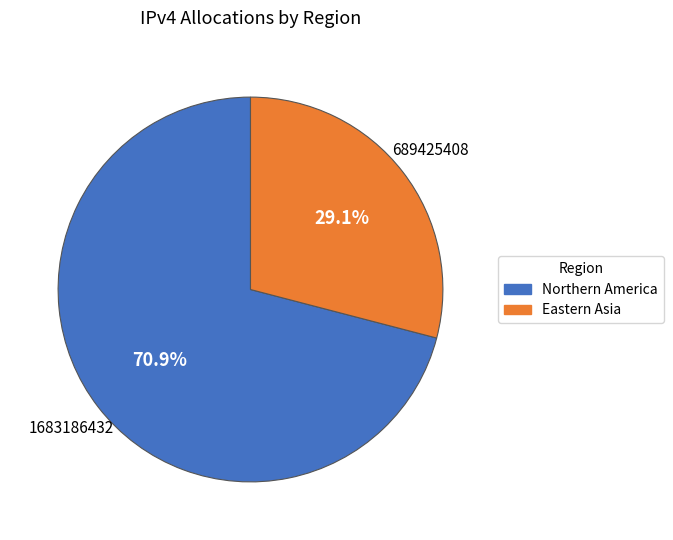

Does any single category account for the majority?

Yes